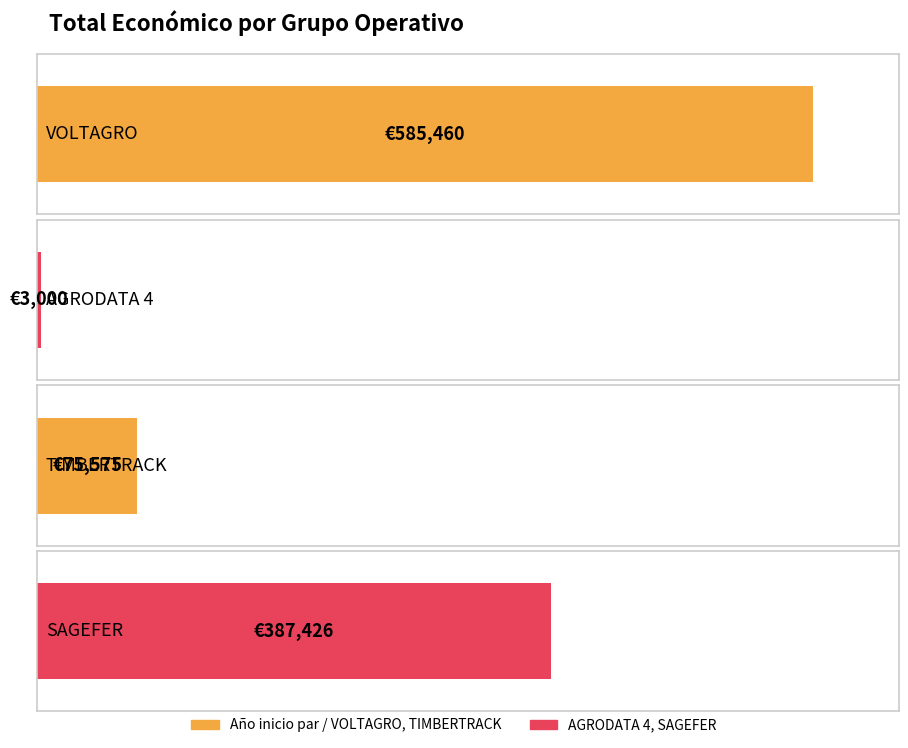

List the labels in order of value, smallest first.

AGRODATA 4, TIMBERTRACK, SAGEFER, VOLTAGRO